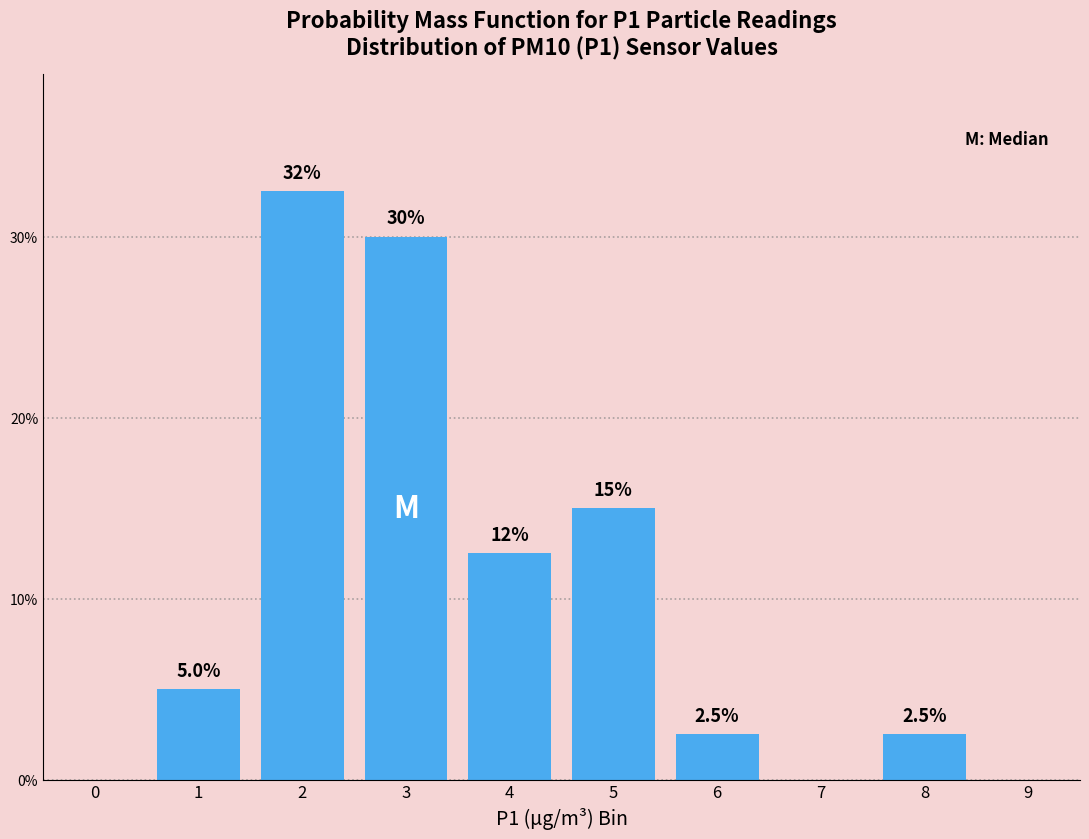

Reading left to right, list all the values displayed in this chart.

0=0.0	1=5.0	2=32.5	3=30.0	4=12.5	5=15.0	6=2.5	7=0.0	8=2.5	9=0.0